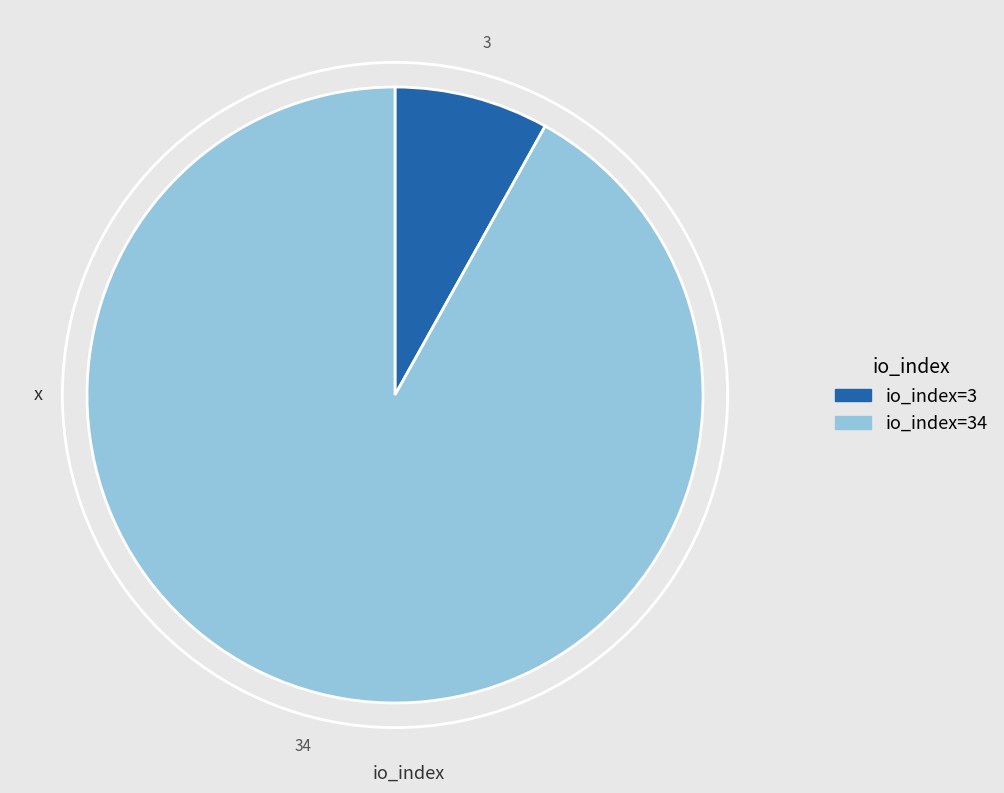

Is there a majority slice in this chart?

Yes